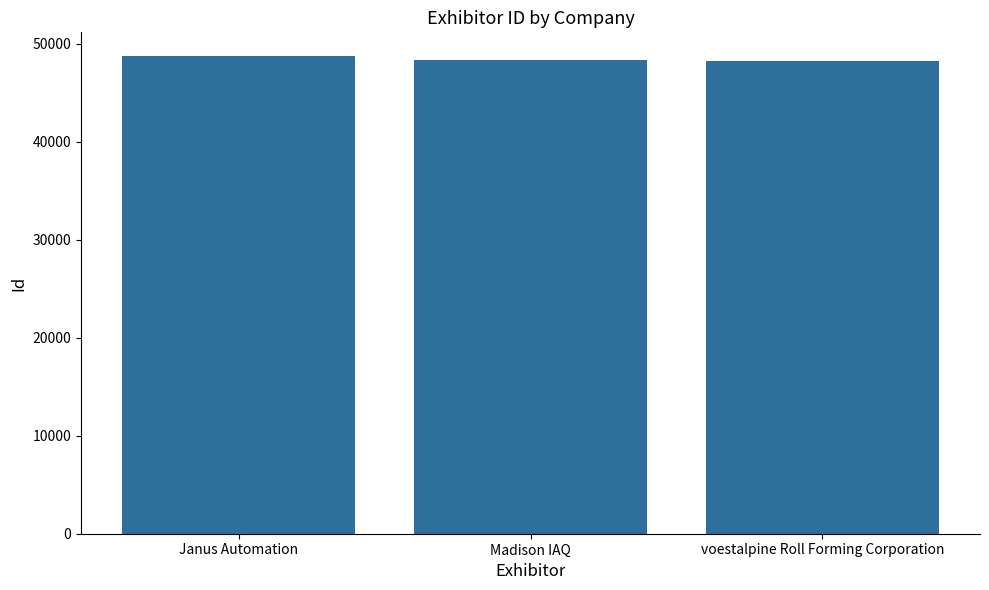

How many values are between 48180 and 48707?

3